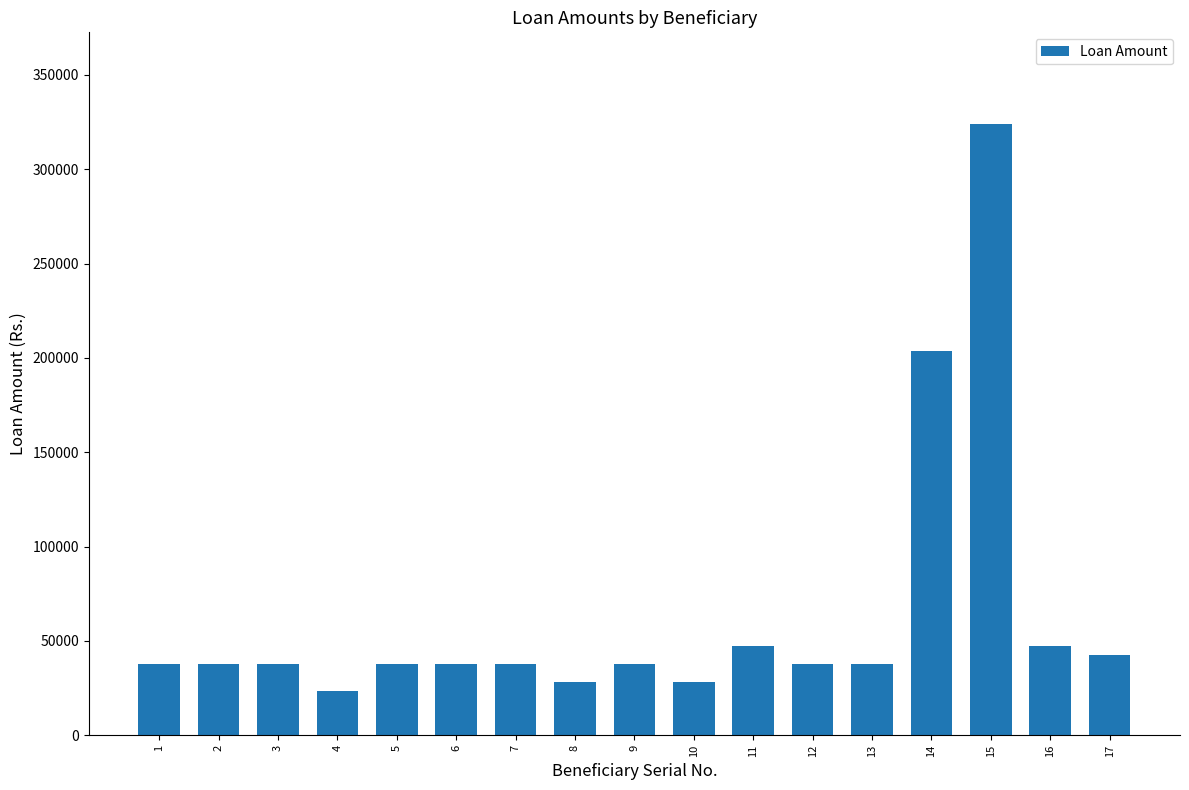

Between 14 and 9, which is larger?

14